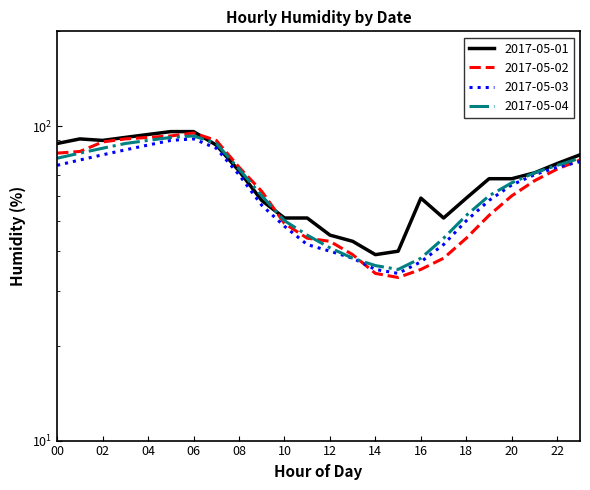

Is it true that 2017-05-01 equals 40 at 02?

False